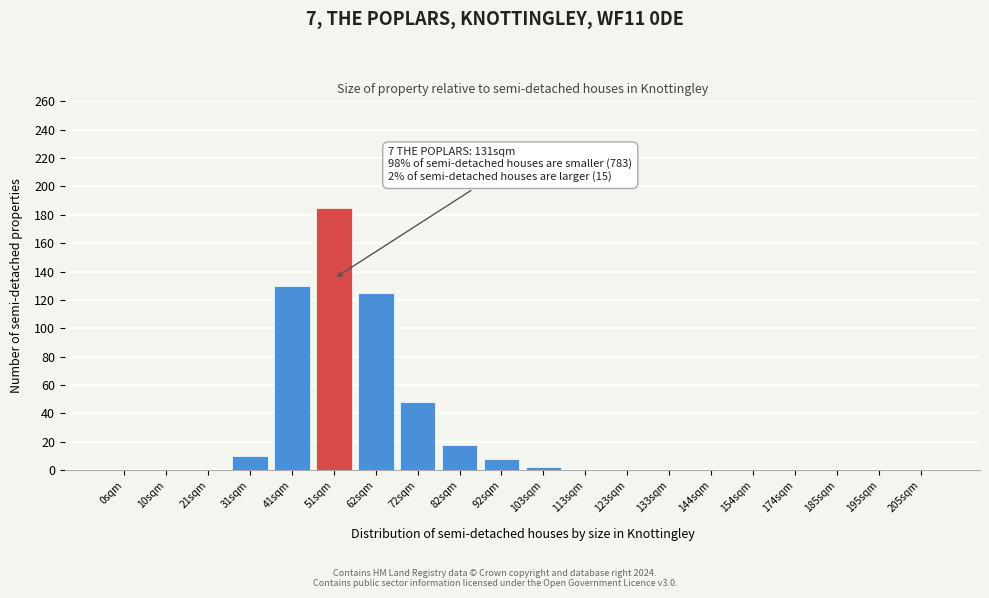

Reading right to left, transcribe all the data shown in this chart.

205sqm=0	195sqm=0	185sqm=0	174sqm=0	154sqm=0	144sqm=0	133sqm=0	123sqm=0	113sqm=0	103sqm=2	92sqm=8	82sqm=18	72sqm=48	62sqm=125	51sqm=185	41sqm=130	31sqm=10	21sqm=0	10sqm=0	0sqm=0